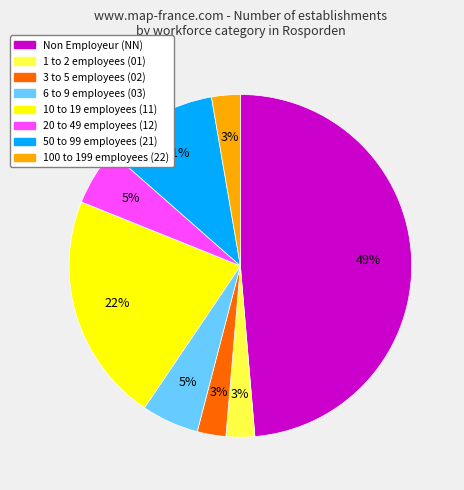

To the nearest percent, what is the average slice percentage?

12%